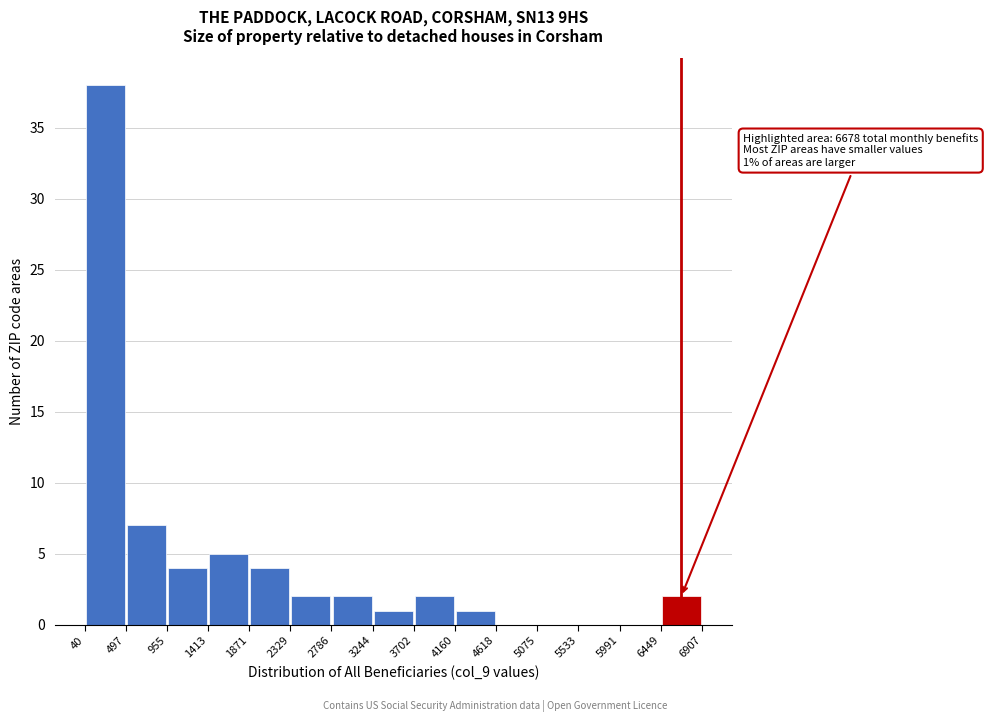

Over which range of the x-axis is the bar tallest?

40 to 497